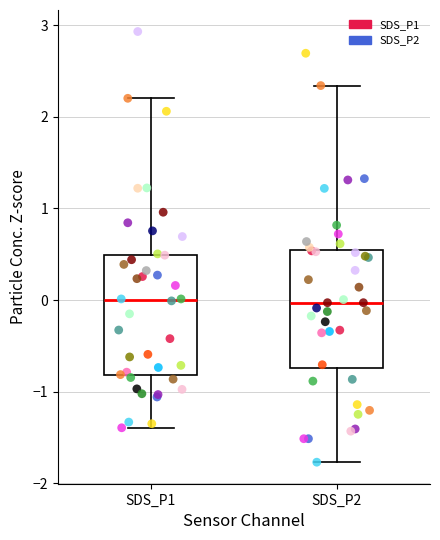

Reading left to right, read every box against the y-axis: the position of its median line, the range the box covers, and the ends of its whiskers. The values are not printed on the chart, so give them approximately, as read against the axis.

SDS_P1: median 0.0, box -0.8 to 0.5, whiskers -1.4 to 2.2
SDS_P2: median 0.0, box -0.7 to 0.5, whiskers -1.8 to 2.3